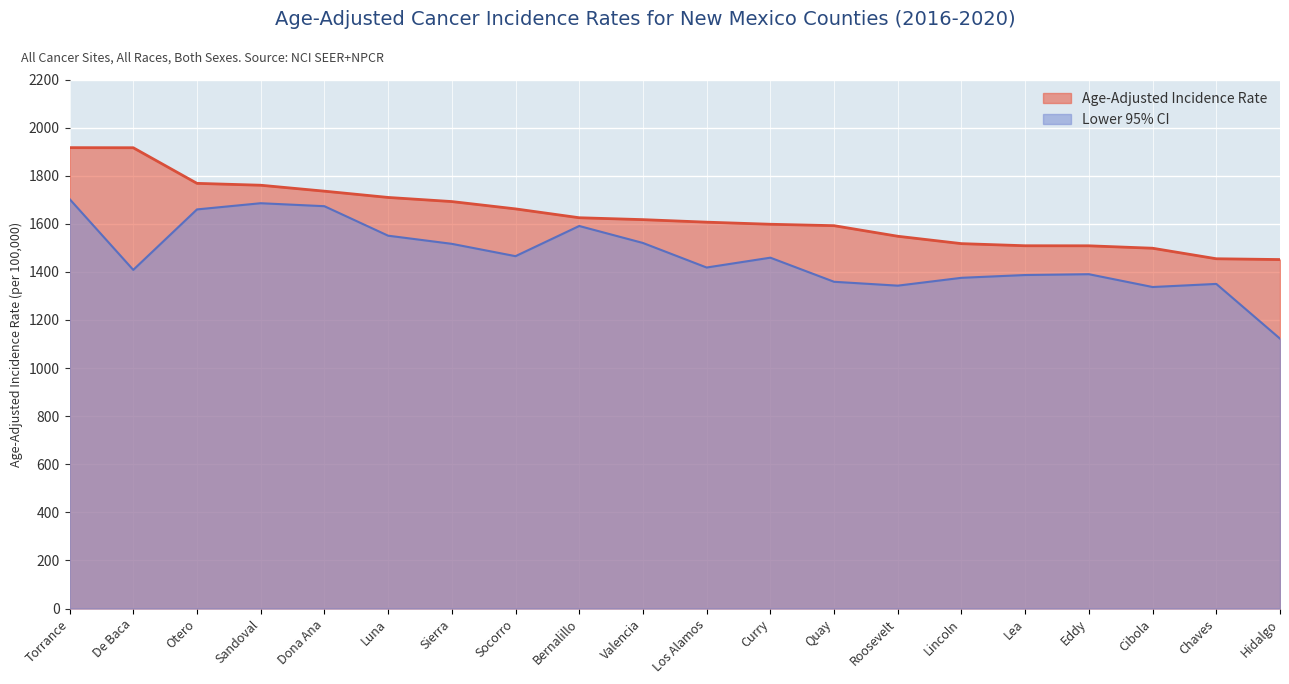

True or false: Age-Adjusted Incidence Rate has a value of 2390.6 at Lea.

False